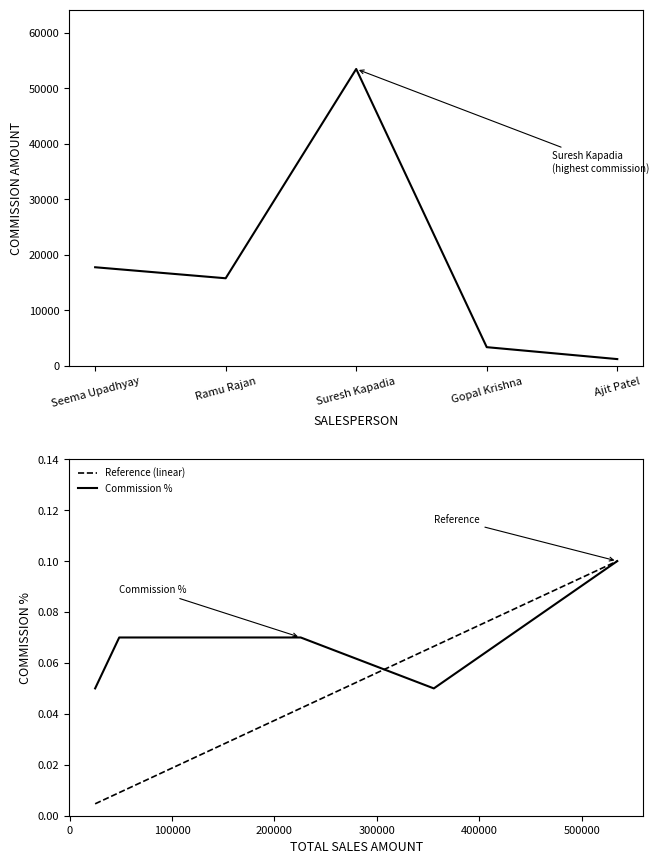

What is the difference between the highest and lowest values at Suresh Kapadia?

53450.0